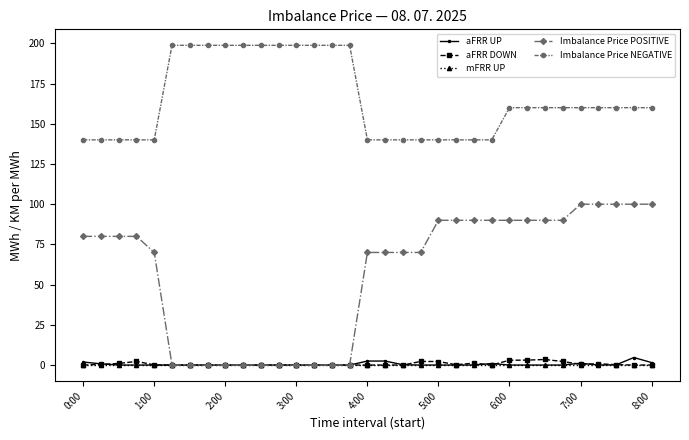

What is the greatest value displayed?

198.8